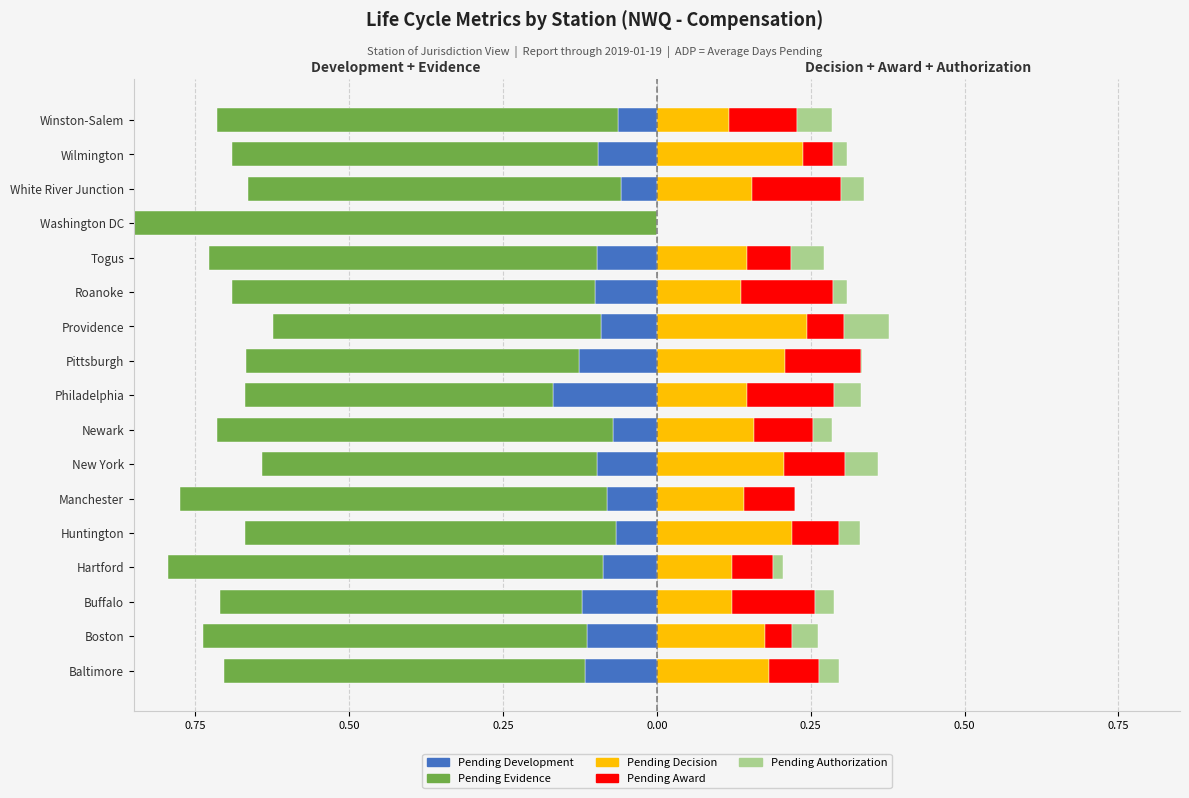

Is it true that Pending Award equals 0.1 at Winston-Salem?

True